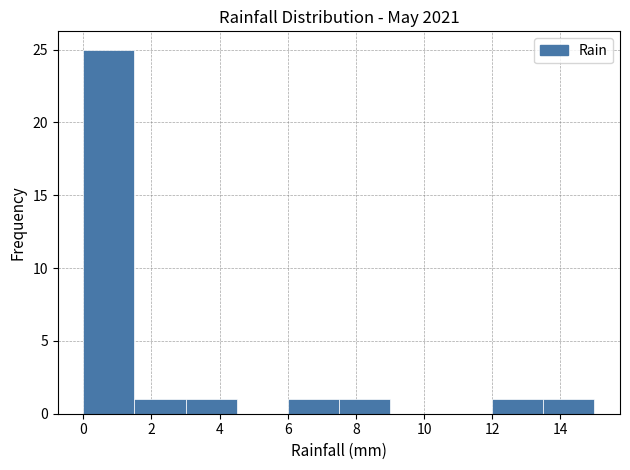

Over which range of the x-axis is the bar tallest?

0.0 to 1.5